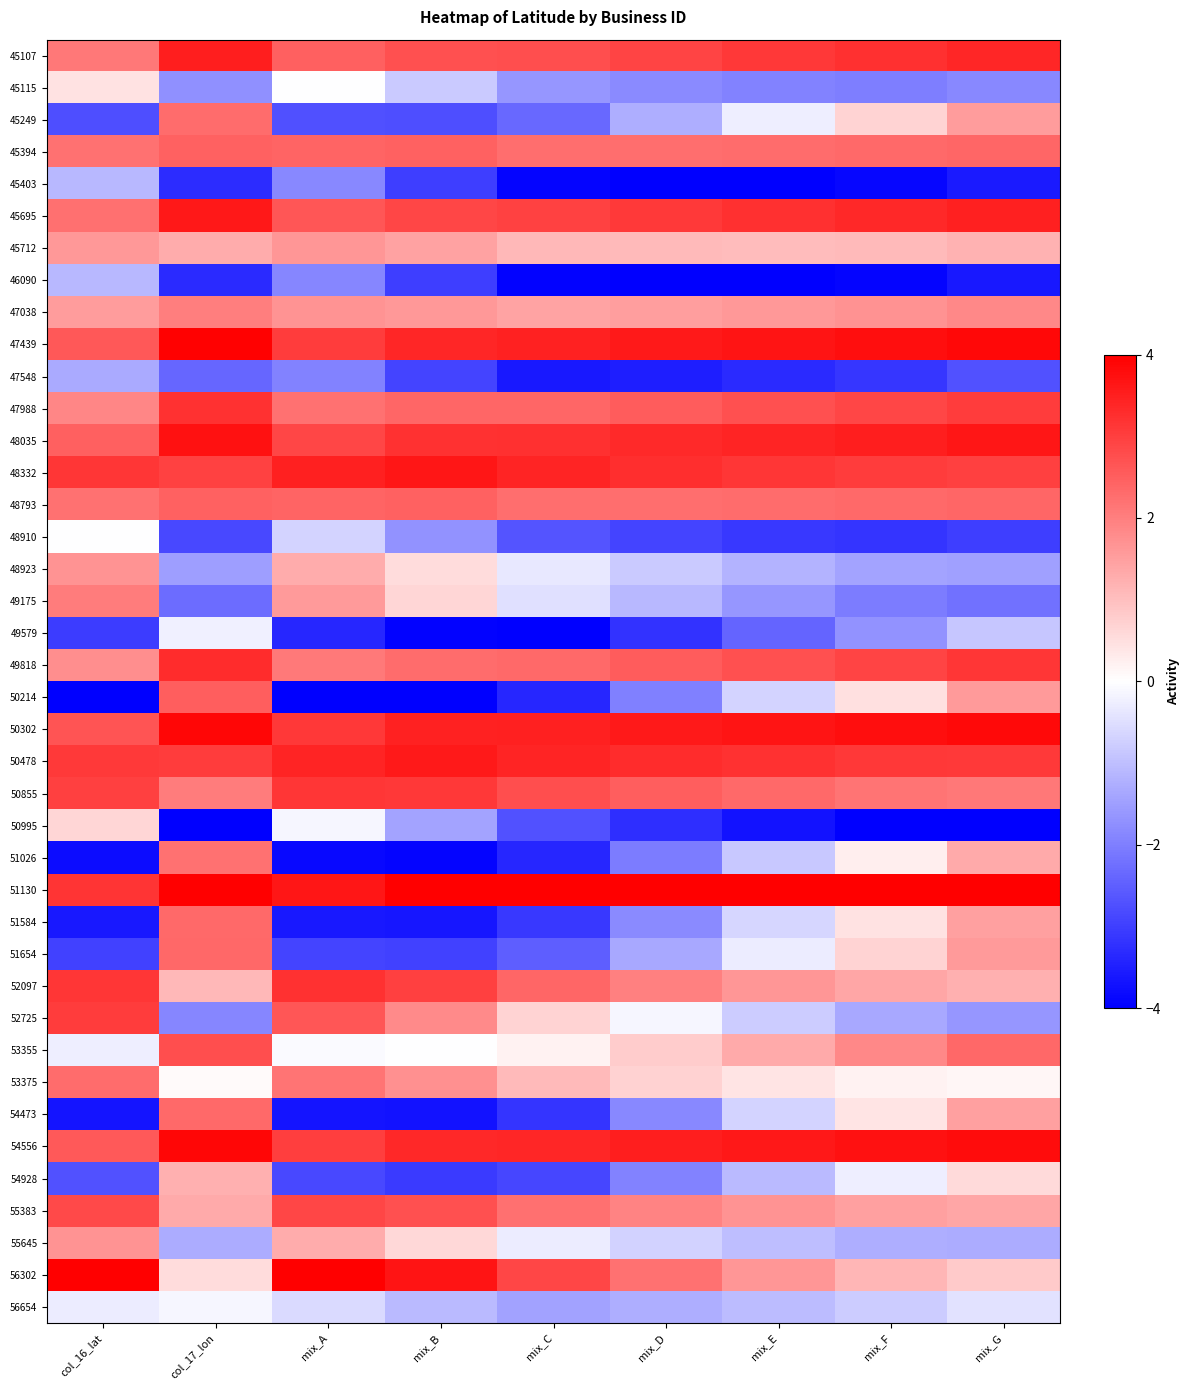

Reading left to right, list all the values displayed in this chart.

45107: col_16_lat=2.1	col_17_lon=3.5	mix_A=2.5	mix_B=2.7	mix_C=2.8	mix_D=2.9	mix_E=3.1	mix_F=3.2	mix_G=3.4
45115: col_16_lat=0.5	col_17_lon=-1.7	mix_A=-0.0	mix_B=-0.8	mix_C=-1.6	mix_D=-1.8	mix_E=-2.0	mix_F=-2.0	mix_G=-1.9
45249: col_16_lat=-2.8	col_17_lon=2.3	mix_A=-2.7	mix_B=-2.8	mix_C=-2.4	mix_D=-1.3	mix_E=-0.3	mix_F=0.7	mix_G=1.6
45394: col_16_lat=2.2	col_17_lon=2.5	mix_A=2.4	mix_B=2.5	mix_C=2.3	mix_D=2.3	mix_E=2.3	mix_F=2.3	mix_G=2.4
45403: col_16_lat=-1.1	col_17_lon=-3.3	mix_A=-1.9	mix_B=-3.0	mix_C=-3.9	mix_D=-4.0	mix_E=-4.0	mix_F=-3.9	mix_G=-3.6
45695: col_16_lat=2.2	col_17_lon=3.6	mix_A=2.6	mix_B=2.9	mix_C=2.9	mix_D=3.1	mix_E=3.2	mix_F=3.4	mix_G=3.5
45712: col_16_lat=1.6	col_17_lon=1.3	mix_A=1.6	mix_B=1.4	mix_C=1.1	mix_D=1.1	mix_E=1.1	mix_F=1.1	mix_G=1.2
46090: col_16_lat=-1.1	col_17_lon=-3.3	mix_A=-1.9	mix_B=-3.0	mix_C=-3.9	mix_D=-4.0	mix_E=-4.0	mix_F=-3.9	mix_G=-3.6
47038: col_16_lat=1.5	col_17_lon=2.0	mix_A=1.7	mix_B=1.6	mix_C=1.4	mix_D=1.5	mix_E=1.6	mix_F=1.7	mix_G=1.9
47439: col_16_lat=2.6	col_17_lon=3.9	mix_A=3.0	mix_B=3.4	mix_C=3.5	mix_D=3.6	mix_E=3.7	mix_F=3.8	mix_G=3.9
47548: col_16_lat=-1.3	col_17_lon=-2.4	mix_A=-2.0	mix_B=-2.9	mix_C=-3.6	mix_D=-3.5	mix_E=-3.3	mix_F=-3.1	mix_G=-2.7
47988: col_16_lat=1.9	col_17_lon=3.2	mix_A=2.2	mix_B=2.4	mix_C=2.4	mix_D=2.6	mix_E=2.7	mix_F=2.9	mix_G=3.1
48035: col_16_lat=2.5	col_17_lon=3.7	mix_A=2.9	mix_B=3.2	mix_C=3.2	mix_D=3.3	mix_E=3.4	mix_F=3.5	mix_G=3.6
48332: col_16_lat=3.2	col_17_lon=2.9	mix_A=3.5	mix_B=3.6	mix_C=3.4	mix_D=3.3	mix_E=3.1	mix_F=3.0	mix_G=3.0
48793: col_16_lat=2.2	col_17_lon=2.5	mix_A=2.4	mix_B=2.5	mix_C=2.3	mix_D=2.3	mix_E=2.3	mix_F=2.3	mix_G=2.4
48910: col_16_lat=-0.0	col_17_lon=-2.9	mix_A=-0.7	mix_B=-1.7	mix_C=-2.7	mix_D=-2.9	mix_E=-3.1	mix_F=-3.2	mix_G=-3.0
48923: col_16_lat=1.7	col_17_lon=-1.5	mix_A=1.3	mix_B=0.5	mix_C=-0.4	mix_D=-0.8	mix_E=-1.2	mix_F=-1.4	mix_G=-1.5
49175: col_16_lat=2.1	col_17_lon=-2.3	mix_A=1.6	mix_B=0.7	mix_C=-0.5	mix_D=-1.1	mix_E=-1.6	mix_F=-2.0	mix_G=-2.2
49579: col_16_lat=-3.0	col_17_lon=-0.2	mix_A=-3.4	mix_B=-3.9	mix_C=-4.0	mix_D=-3.2	mix_E=-2.4	mix_F=-1.7	mix_G=-0.9
49818: col_16_lat=1.8	col_17_lon=3.3	mix_A=2.1	mix_B=2.3	mix_C=2.3	mix_D=2.5	mix_E=2.7	mix_F=2.9	mix_G=3.1
50214: col_16_lat=-4.0	col_17_lon=2.5	mix_A=-4.0	mix_B=-4.0	mix_C=-3.4	mix_D=-2.0	mix_E=-0.7	mix_F=0.5	mix_G=1.6
50302: col_16_lat=2.7	col_17_lon=3.9	mix_A=3.1	mix_B=3.4	mix_C=3.5	mix_D=3.6	mix_E=3.7	mix_F=3.8	mix_G=3.8
50478: col_16_lat=3.1	col_17_lon=3.0	mix_A=3.4	mix_B=3.6	mix_C=3.4	mix_D=3.3	mix_E=3.2	mix_F=3.1	mix_G=3.1
50855: col_16_lat=3.0	col_17_lon=2.1	mix_A=3.2	mix_B=3.1	mix_C=2.8	mix_D=2.5	mix_E=2.3	mix_F=2.2	mix_G=2.1
50995: col_16_lat=0.6	col_17_lon=-4.0	mix_A=-0.2	mix_B=-1.4	mix_C=-2.7	mix_D=-3.3	mix_E=-3.7	mix_F=-4.0	mix_G=-4.0
51026: col_16_lat=-3.8	col_17_lon=2.2	mix_A=-3.8	mix_B=-3.9	mix_C=-3.4	mix_D=-2.1	mix_E=-0.9	mix_F=0.3	mix_G=1.3
51130: col_16_lat=3.2	col_17_lon=4.0	mix_A=3.6	mix_B=4.0	mix_C=4.0	mix_D=4.0	mix_E=4.0	mix_F=4.0	mix_G=4.0
51584: col_16_lat=-3.6	col_17_lon=2.3	mix_A=-3.6	mix_B=-3.7	mix_C=-3.1	mix_D=-1.8	mix_E=-0.6	mix_F=0.5	mix_G=1.5
51654: col_16_lat=-2.9	col_17_lon=2.3	mix_A=-2.9	mix_B=-3.0	mix_C=-2.5	mix_D=-1.4	mix_E=-0.3	mix_F=0.7	mix_G=1.6
52097: col_16_lat=3.1	col_17_lon=1.1	mix_A=3.2	mix_B=3.0	mix_C=2.4	mix_D=2.0	mix_E=1.7	mix_F=1.4	mix_G=1.2
52725: col_16_lat=3.0	col_17_lon=-1.9	mix_A=2.6	mix_B=1.8	mix_C=0.7	mix_D=-0.1	mix_E=-0.8	mix_F=-1.4	mix_G=-1.6
53355: col_16_lat=-0.3	col_17_lon=2.8	mix_A=-0.1	mix_B=-0.0	mix_C=0.2	mix_D=0.8	mix_E=1.3	mix_F=1.9	mix_G=2.4
53375: col_16_lat=2.3	col_17_lon=0.1	mix_A=2.2	mix_B=1.7	mix_C=1.1	mix_D=0.7	mix_E=0.4	mix_F=0.2	mix_G=0.1
54473: col_16_lat=-3.7	col_17_lon=2.3	mix_A=-3.7	mix_B=-3.7	mix_C=-3.2	mix_D=-1.9	mix_E=-0.7	mix_F=0.4	mix_G=1.5
54556: col_16_lat=2.6	col_17_lon=3.9	mix_A=3.0	mix_B=3.4	mix_C=3.4	mix_D=3.5	mix_E=3.6	mix_F=3.7	mix_G=3.8
54928: col_16_lat=-2.7	col_17_lon=1.2	mix_A=-2.8	mix_B=-3.1	mix_C=-2.9	mix_D=-1.9	mix_E=-1.1	mix_F=-0.3	mix_G=0.6
55383: col_16_lat=2.8	col_17_lon=1.3	mix_A=2.9	mix_B=2.7	mix_C=2.2	mix_D=1.9	mix_E=1.7	mix_F=1.5	mix_G=1.4
55645: col_16_lat=1.7	col_17_lon=-1.3	mix_A=1.3	mix_B=0.6	mix_C=-0.3	mix_D=-0.7	mix_E=-1.0	mix_F=-1.3	mix_G=-1.3
56302: col_16_lat=4.0	col_17_lon=0.6	mix_A=4.0	mix_B=3.7	mix_C=2.9	mix_D=2.2	mix_E=1.6	mix_F=1.1	mix_G=0.8
56654: col_16_lat=-0.3	col_17_lon=-0.1	mix_A=-0.6	mix_B=-1.1	mix_C=-1.5	mix_D=-1.3	mix_E=-1.0	mix_F=-0.8	mix_G=-0.4